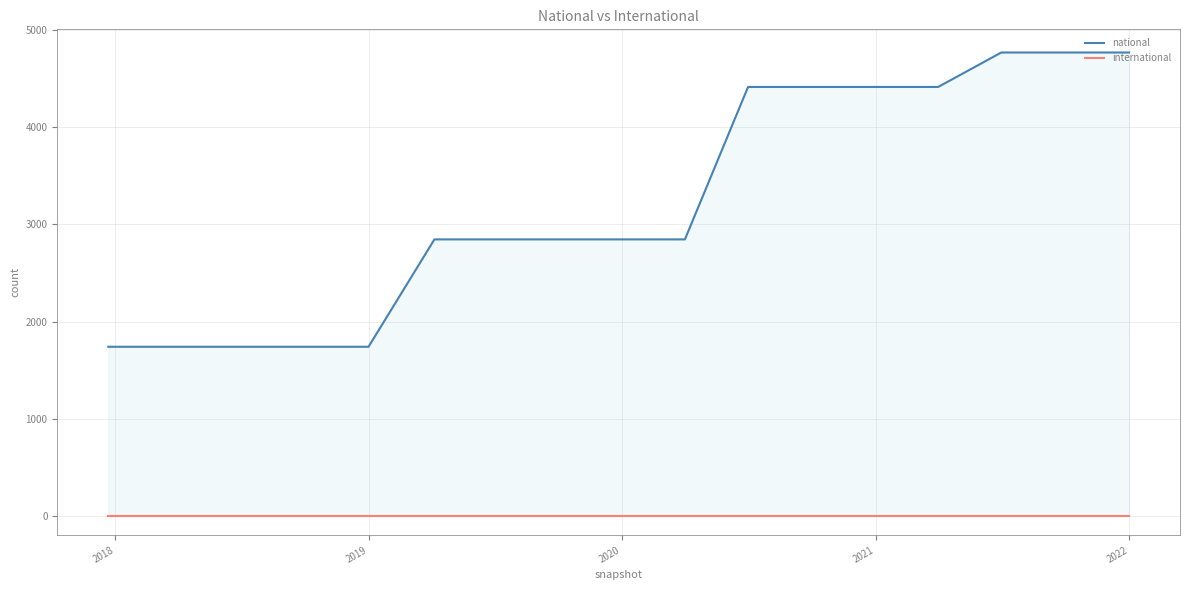

The national series shows 3333 at 14. True or false?

False